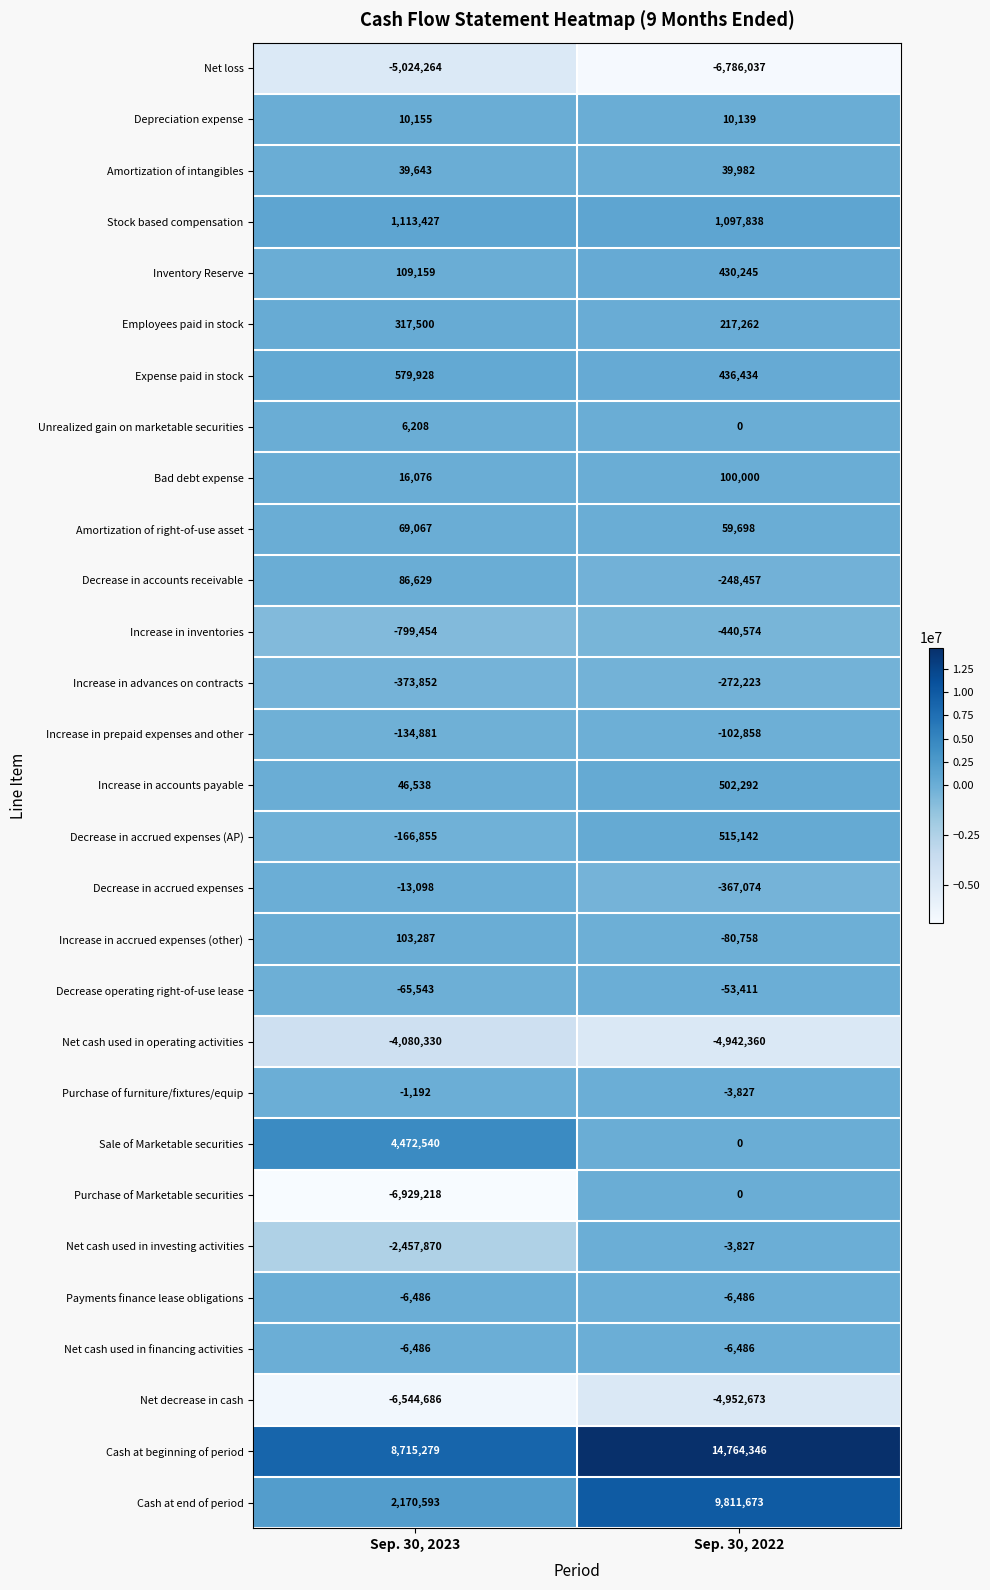

What is the minimum value shown in the chart?

-6929218